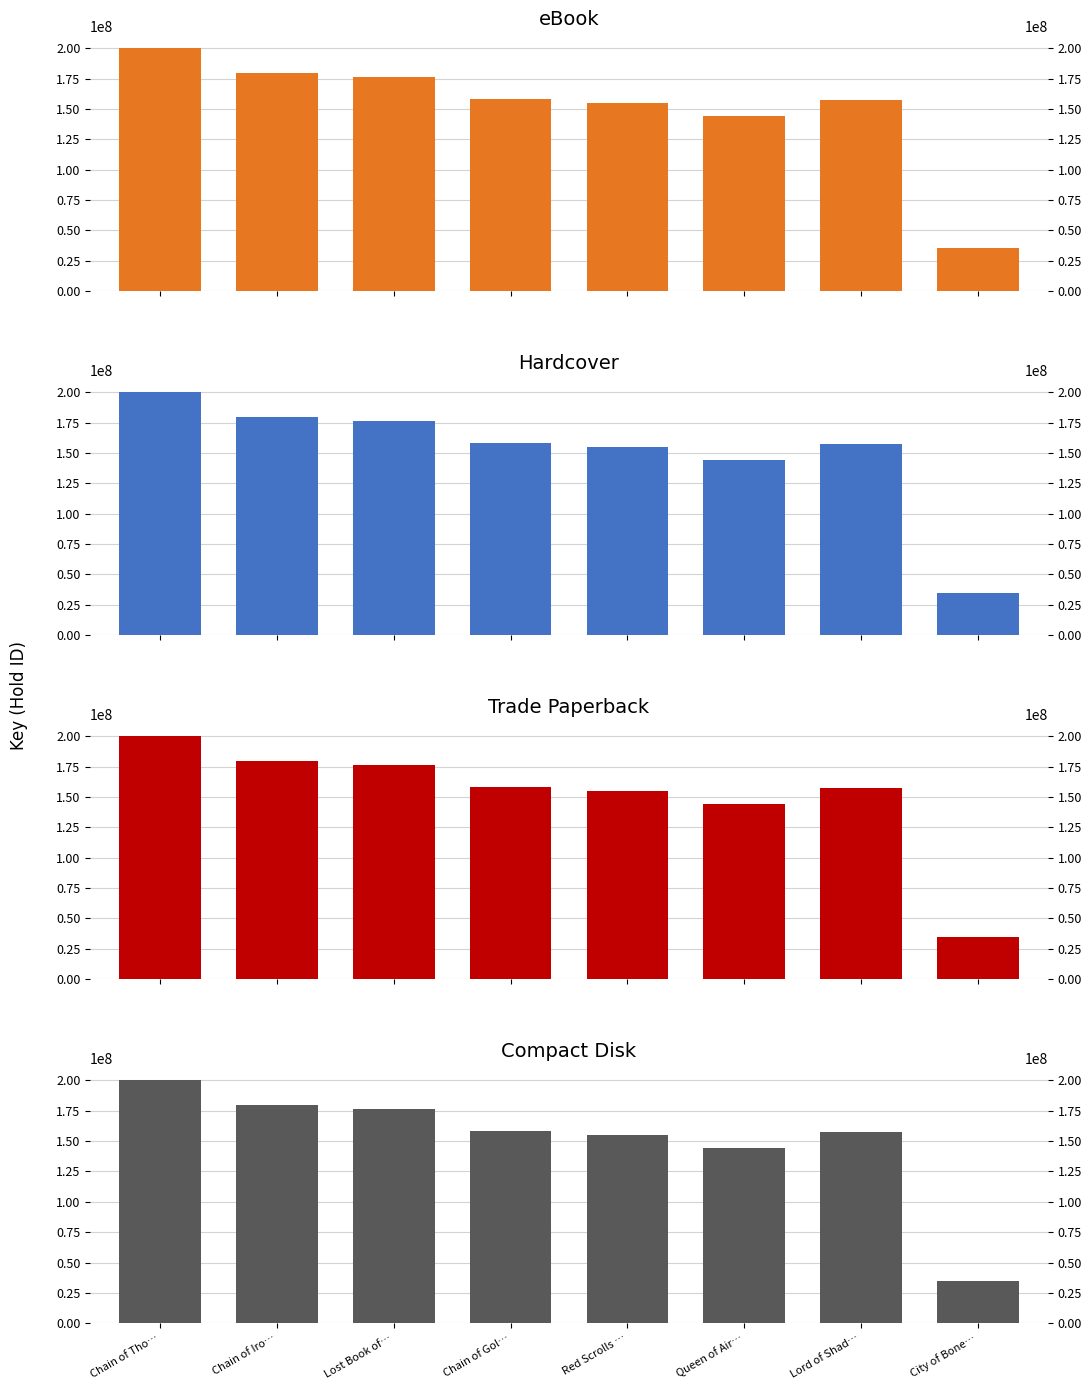

What is the label of the 1st bar from the left?

Chain of Tho…